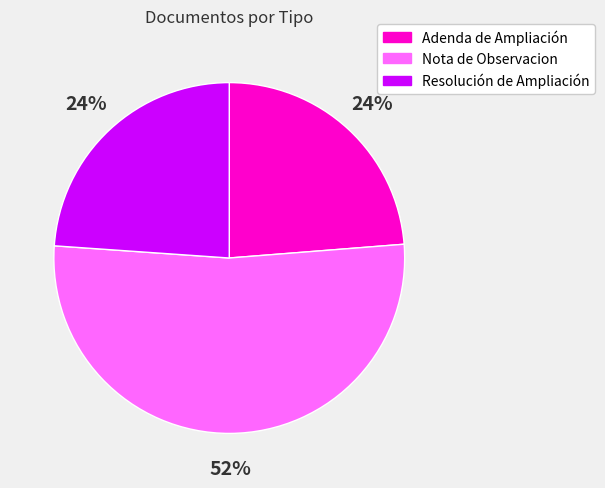

Is it true that Adenda de Ampliación is 38% of the pie?

False